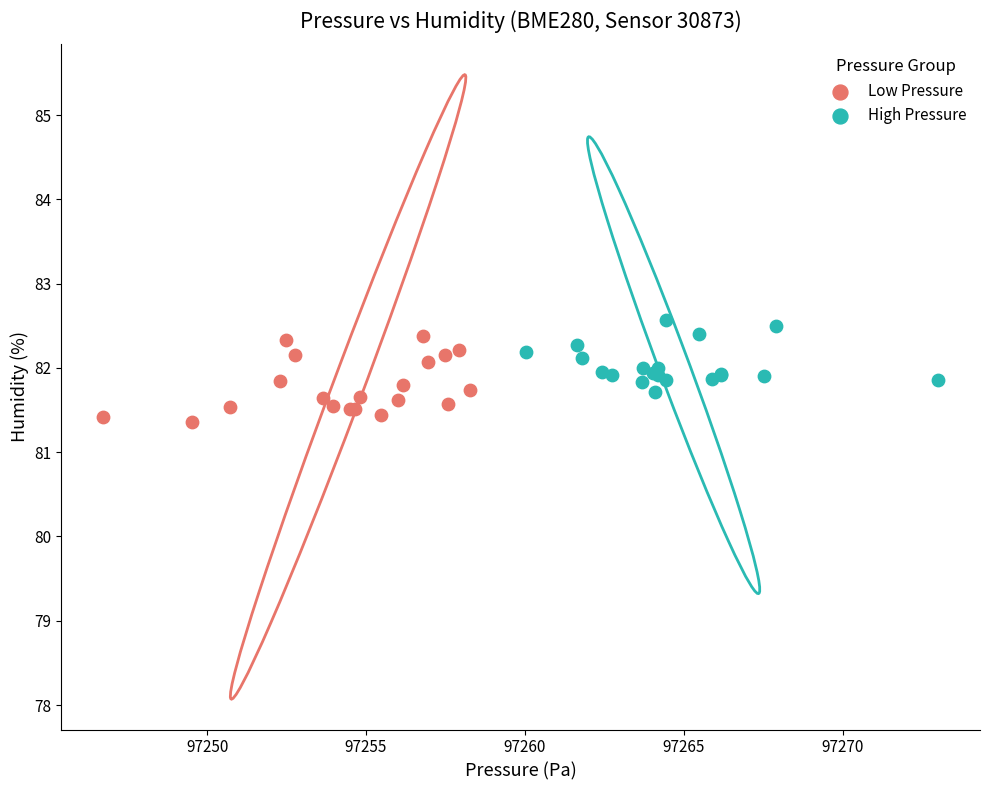

Which series contains the lowest Y value?

Low Pressure